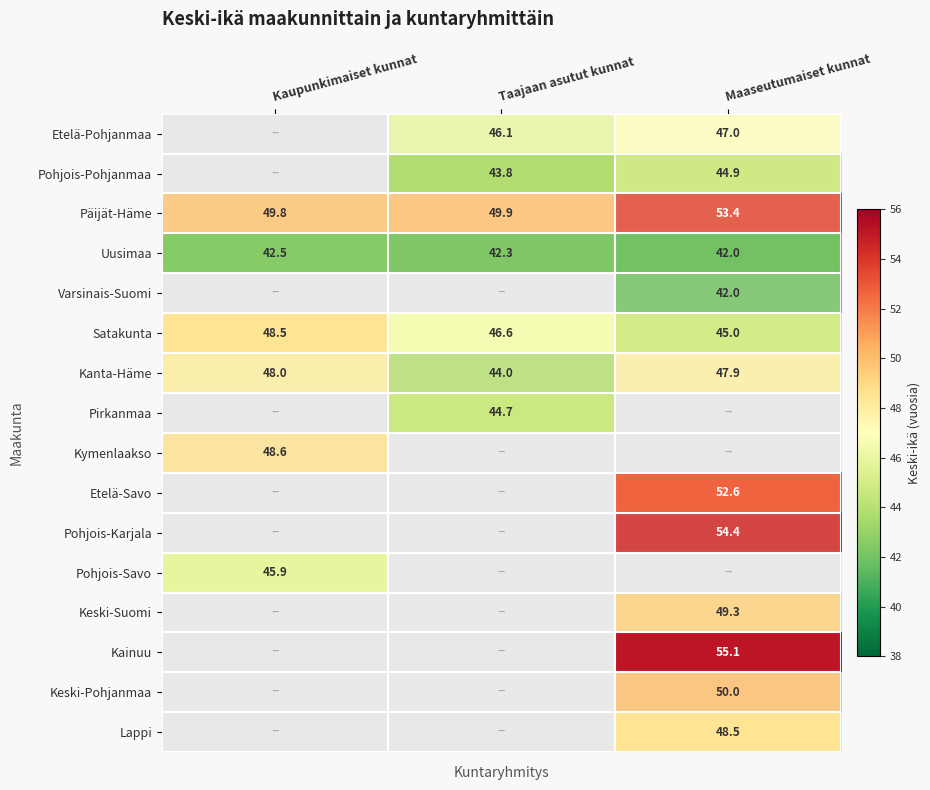

Between Taajaan asutut kunnat and Kaupunkimaiset kunnat, which is larger?

Kaupunkimaiset kunnat